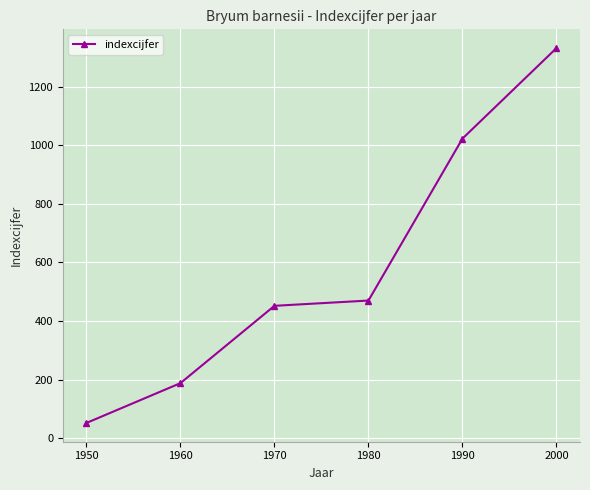

True or false: there are more than 2 points higher than both neighbors.

False